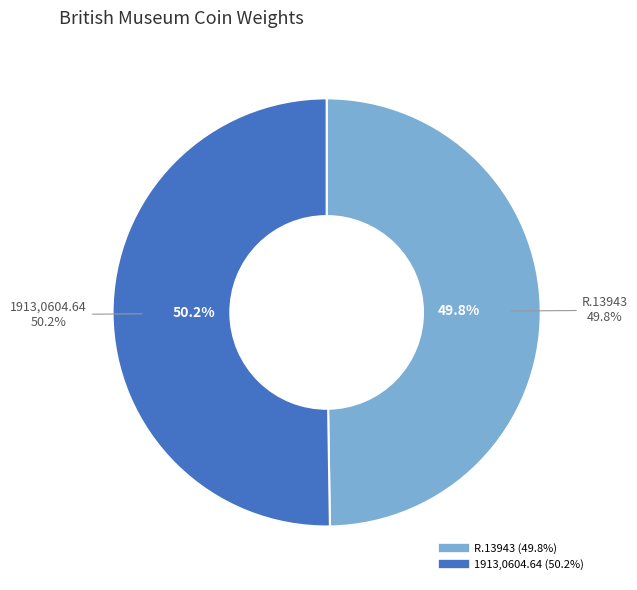

Which slice represents more than half of the pie?

1913,0604.64